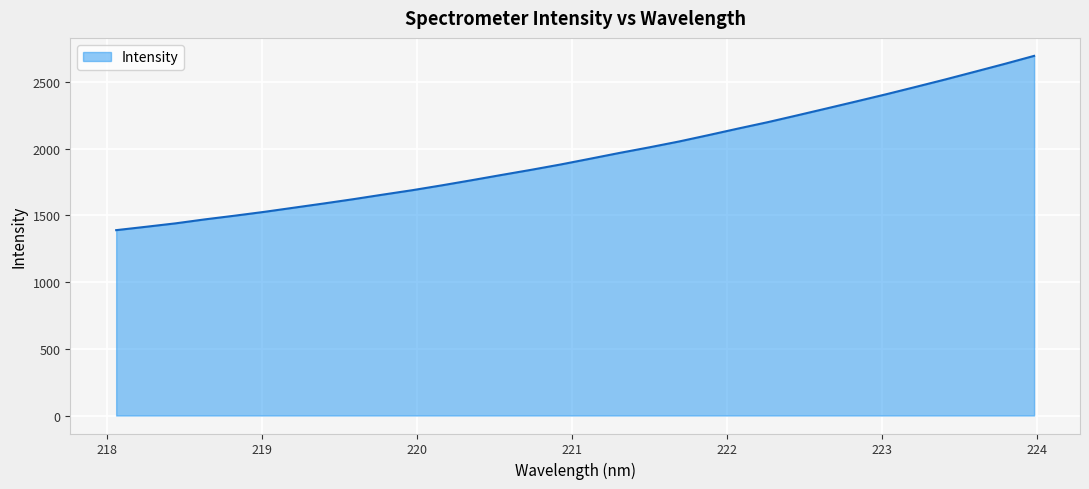

What is the difference between the maximum and minimum values?

1306.3